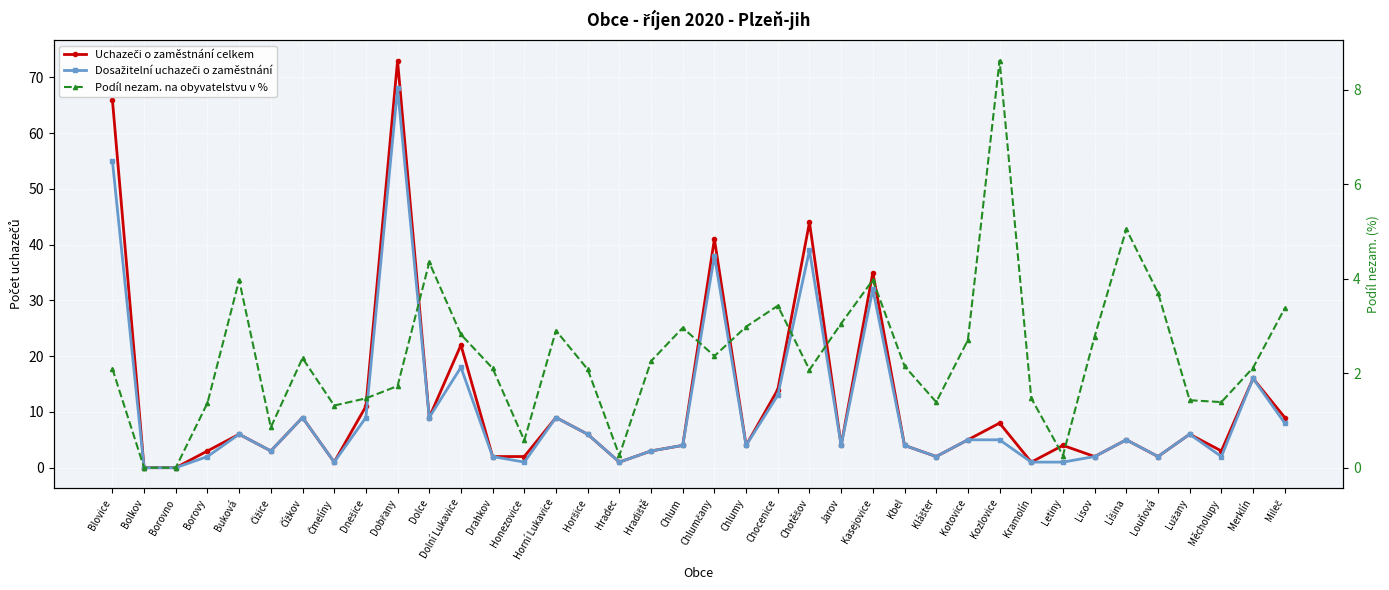

Count the number of data series in this chart.

3